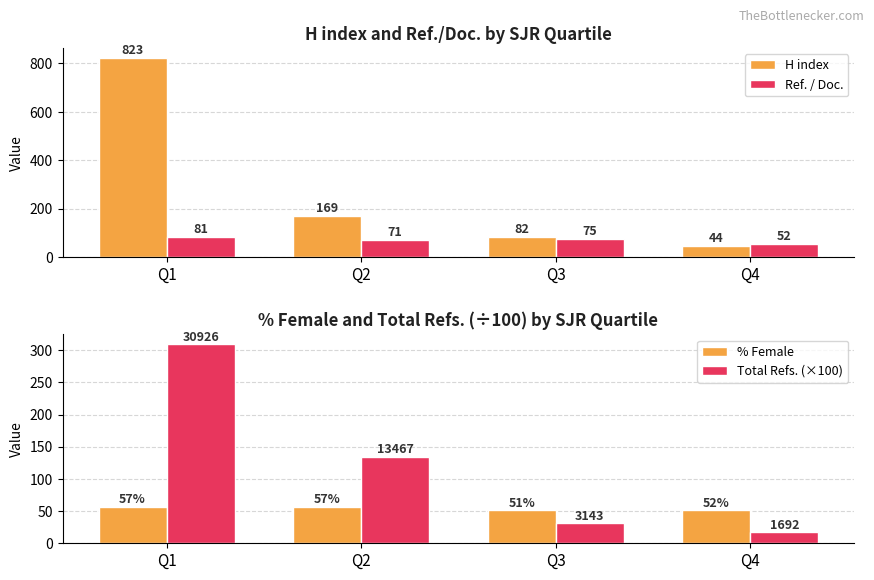

What is the approximate value of Total Refs. (×100) at Q2?

134.7